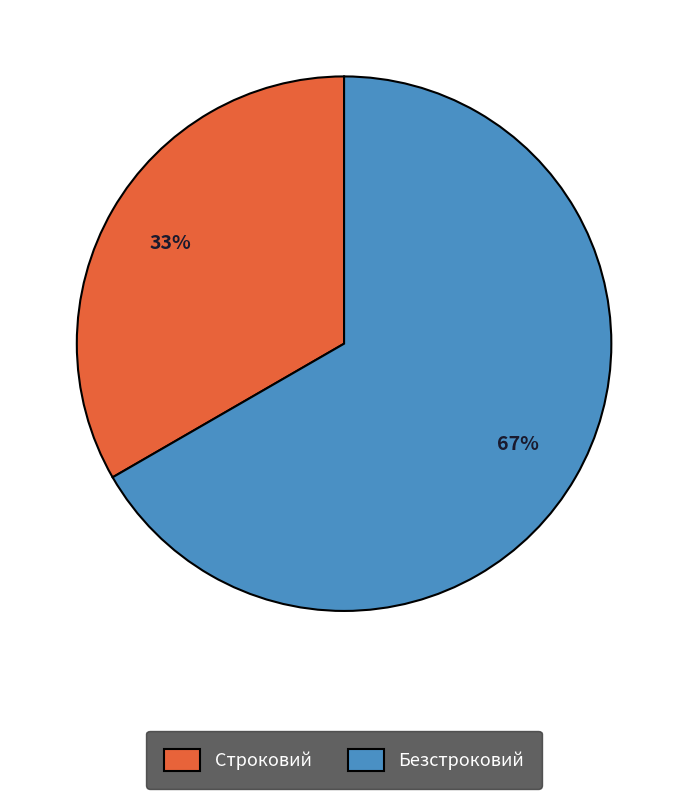

Rank the categories by value from highest to lowest.

Безстроковий, Строковий